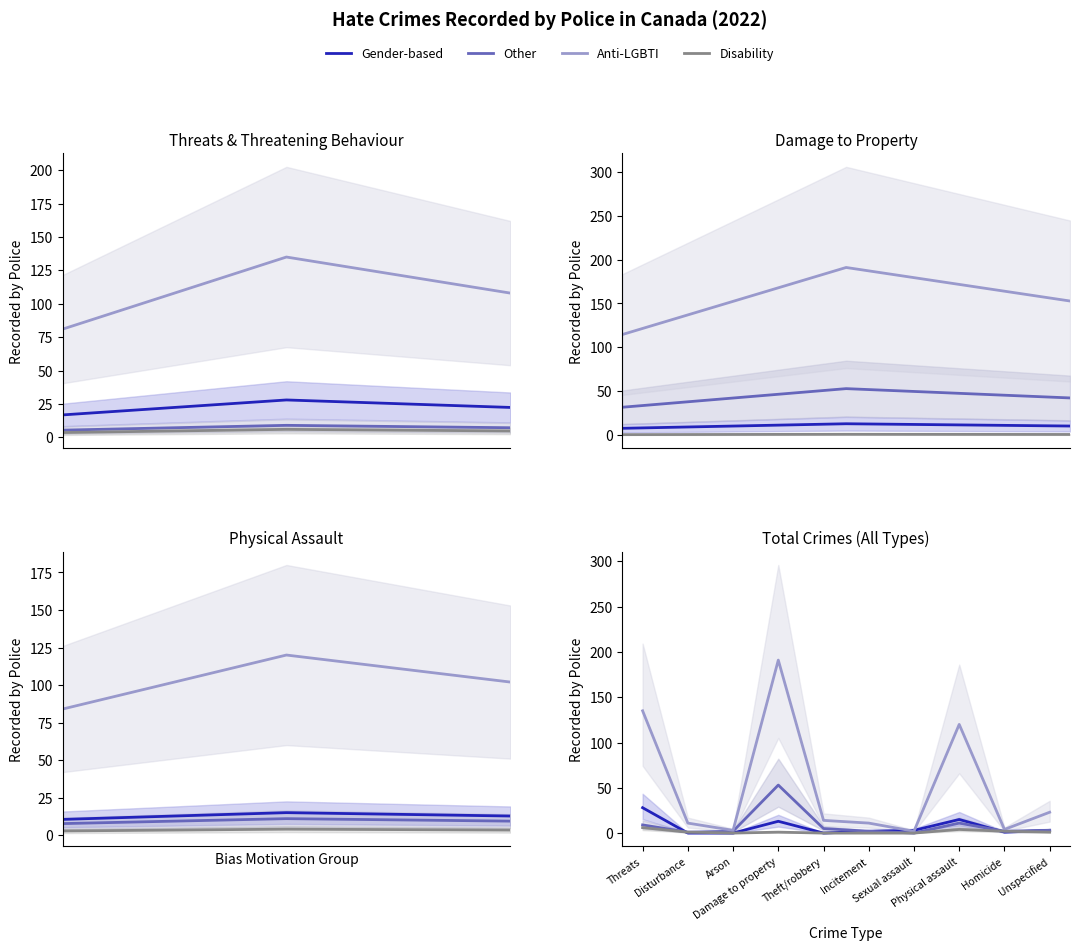

True or false: Anti-LGBTI and Other intersect in this chart.

False